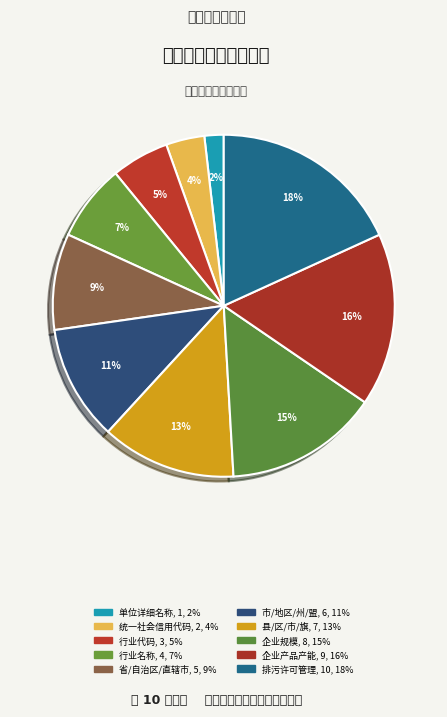

Is there any slice that represents more than half of the pie?

No